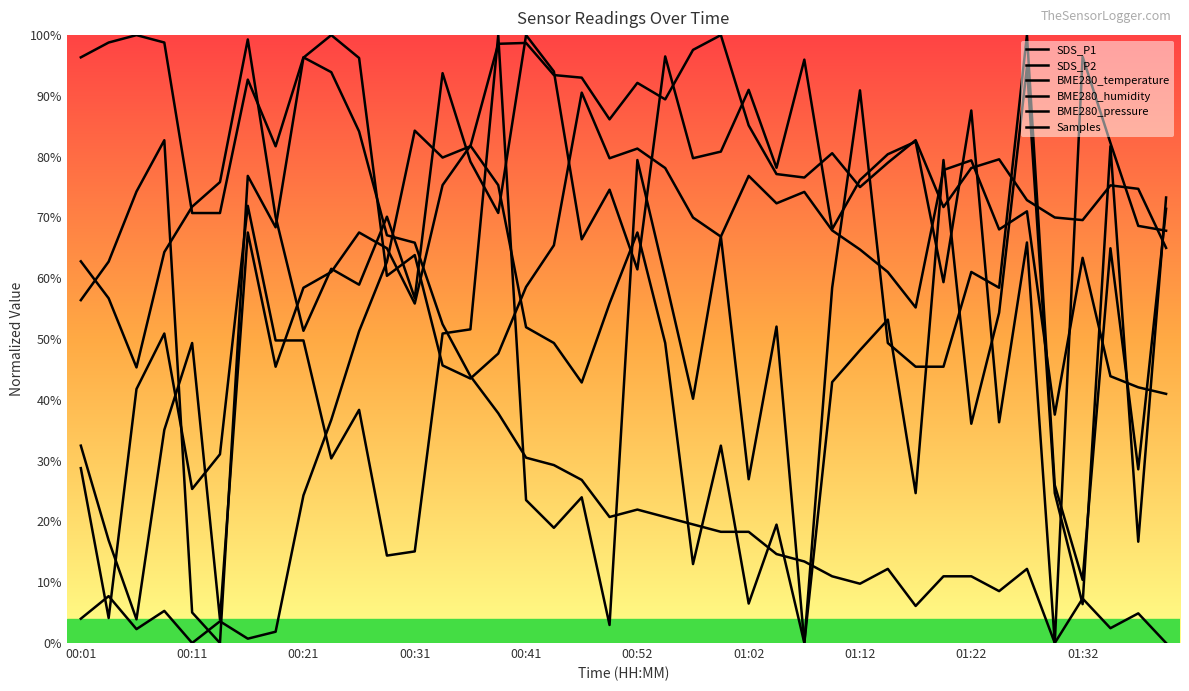

Does the chart display data point markers on the line(s)?

No